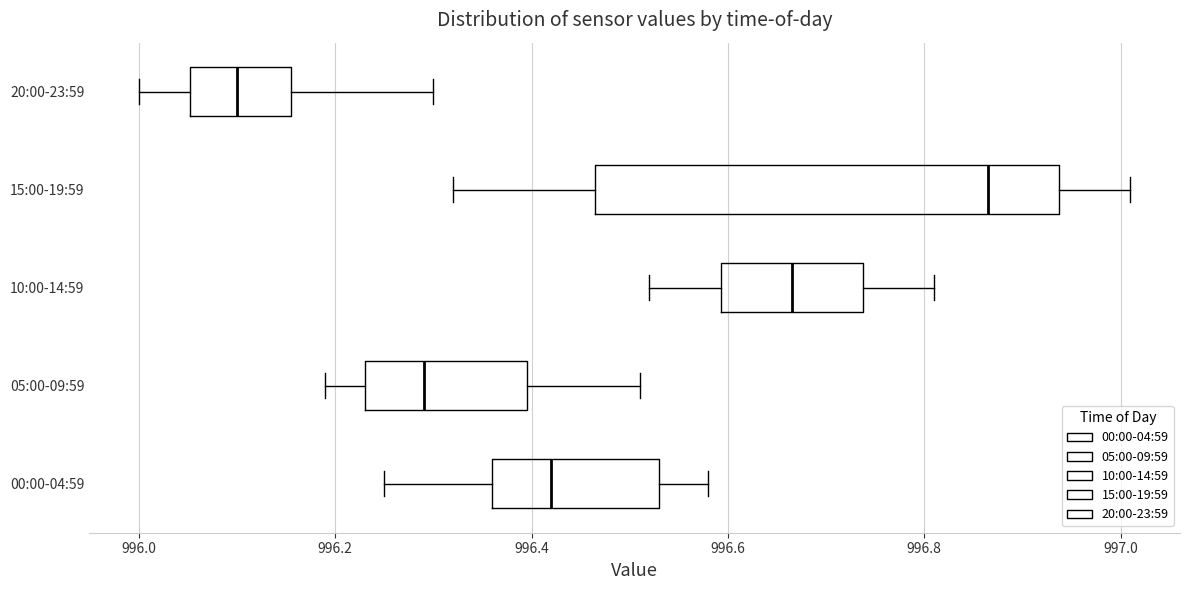

Which box's median line is the furthest to the right?

15:00-19:59